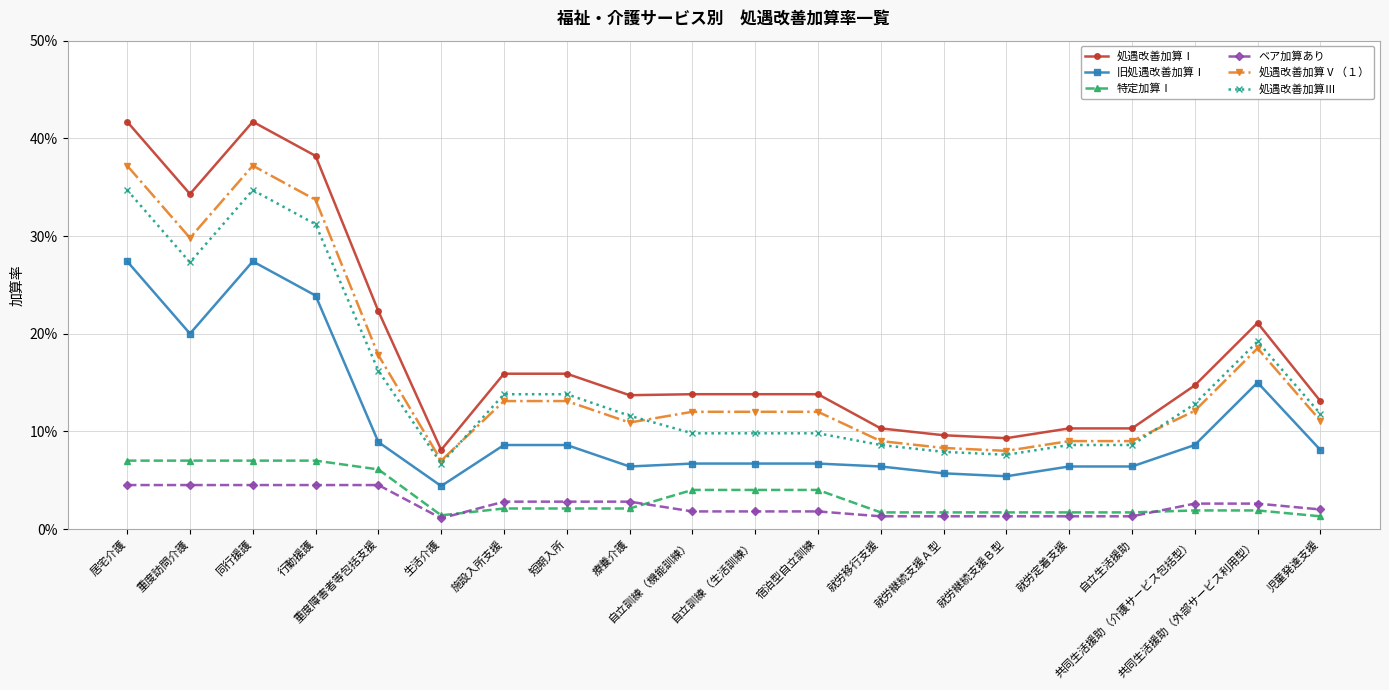

Is the value of 特定加算Ⅰ at 施設入所支援 greater than the value of 処遇改善加算Ⅰ at 重度障害者等包括支援?

No